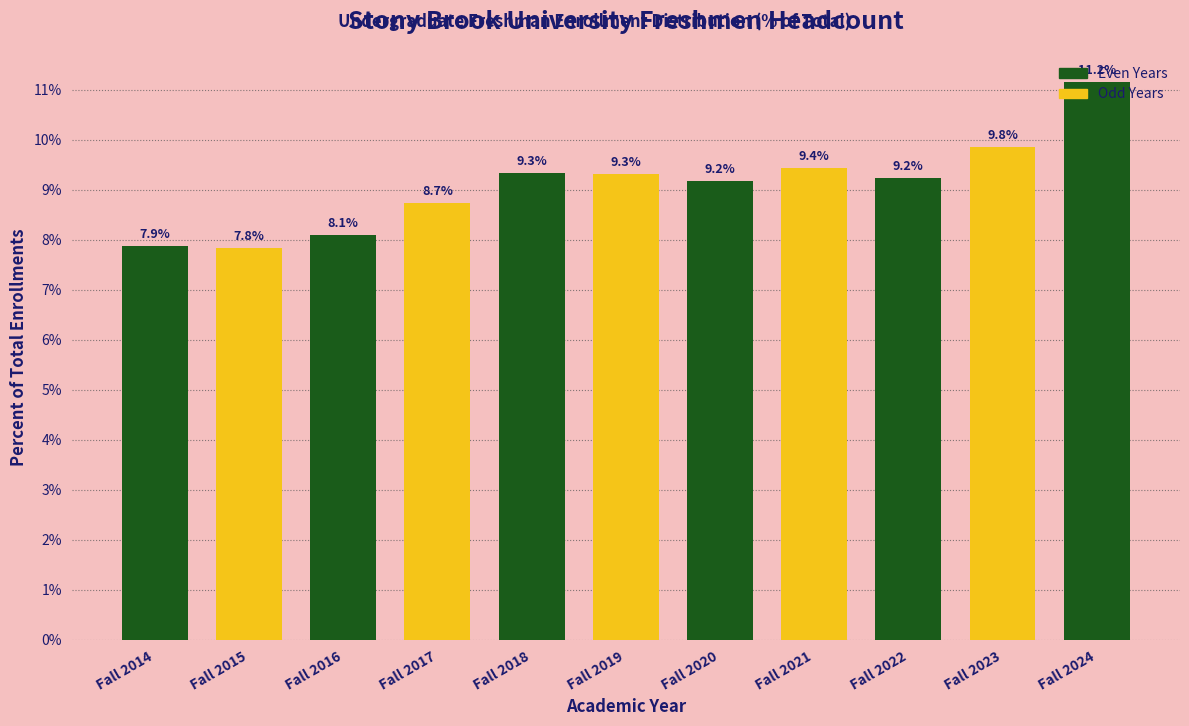

What is the value of the 7th bar from the left?

9.2